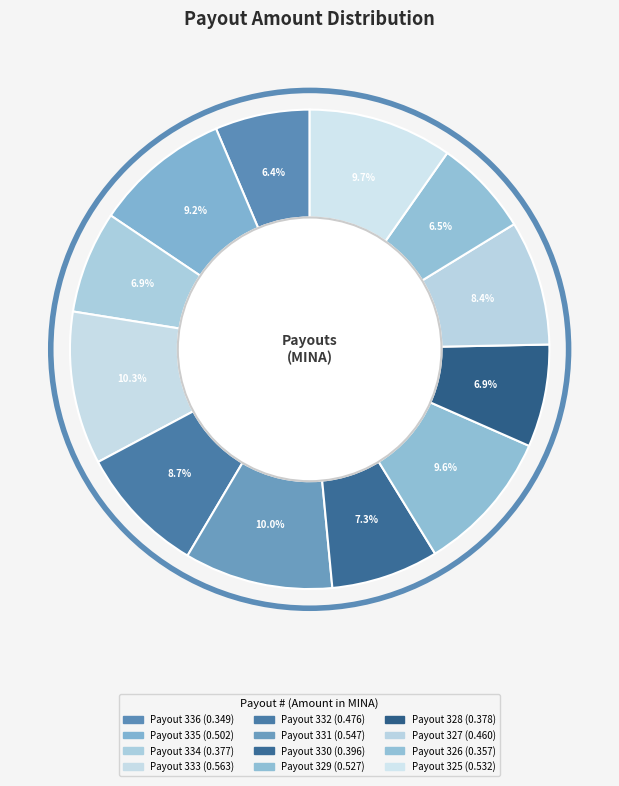

Which slice is the smallest?

Payout 336